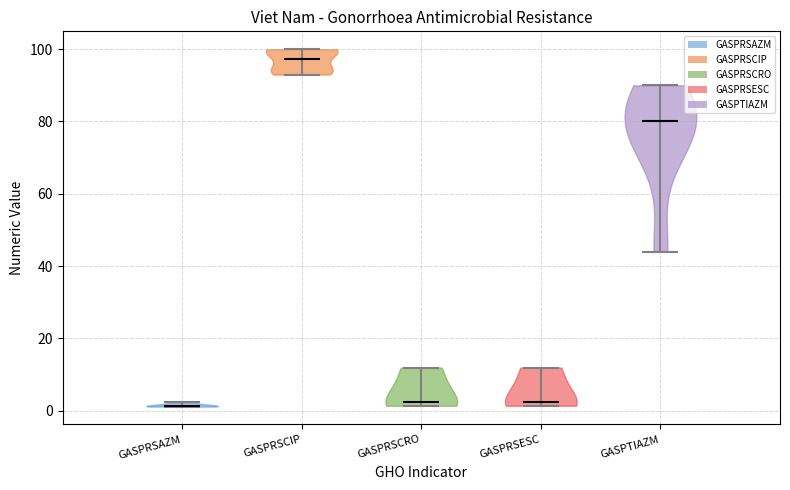

Reading left to right, read every violin against the y-axis: where its median line is, and the lowest and highest points it reaches. The values are not printed on the chart, so give them approximately, as read against the axis.

GASPRSAZM: median line 2, lowest point 2, highest point 2
GASPRSCIP: median line 98, lowest point 92, highest point 100
GASPRSCRO: median line 2, lowest point 2, highest point 12
GASPRSESC: median line 2, lowest point 2, highest point 12
GASPTIAZM: median line 80, lowest point 44, highest point 90